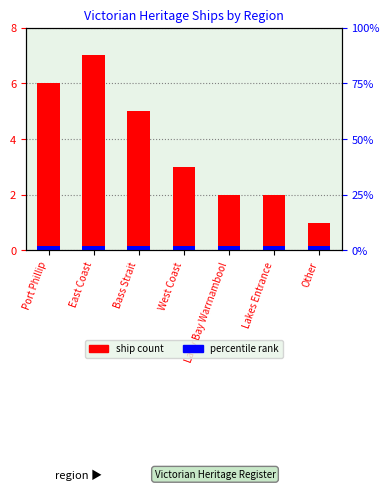

Are the bars grouped side by side (vs. stacked)?

No